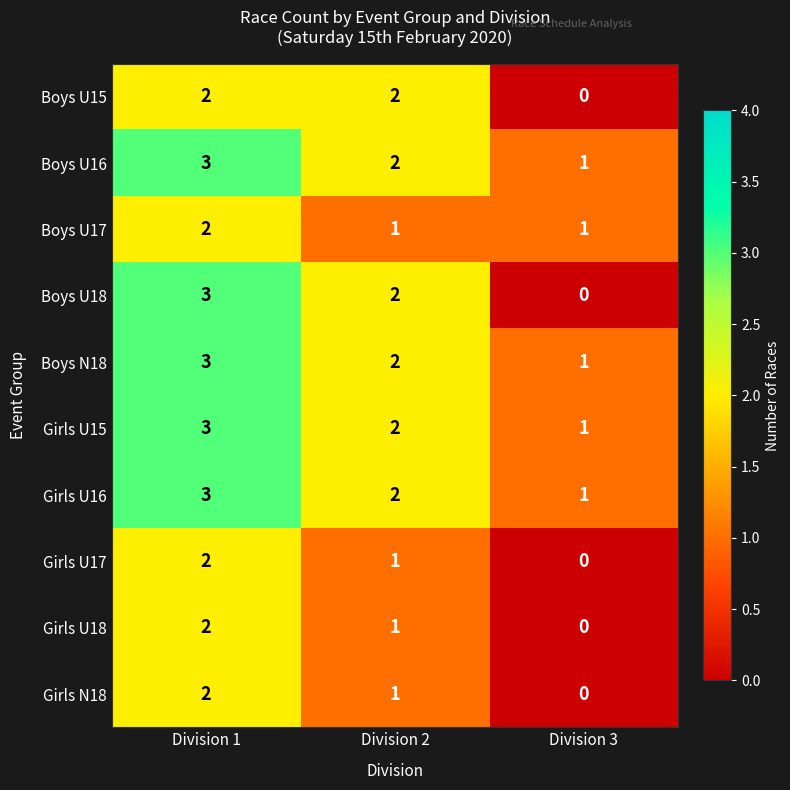

What is the maximum value shown in the chart?

3